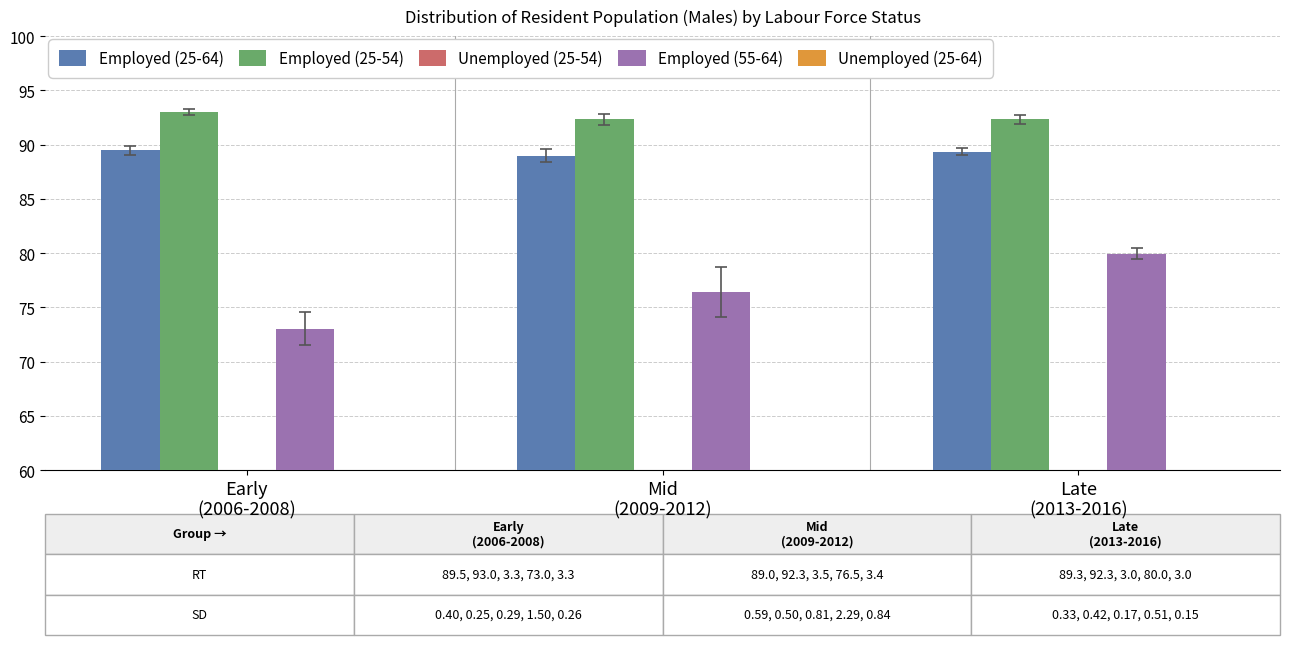

The Unemployed (25-64) series shows 3.0 at Late
(2013-2016). True or false?

True